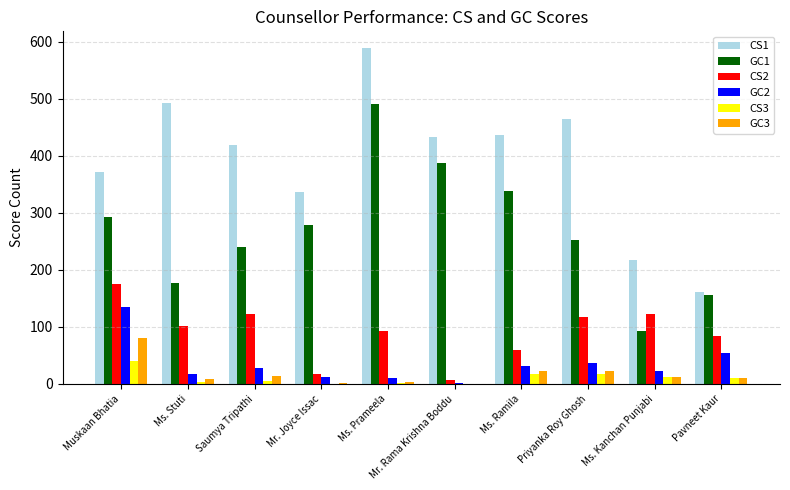

Which series has the largest total across all categories?

CS1